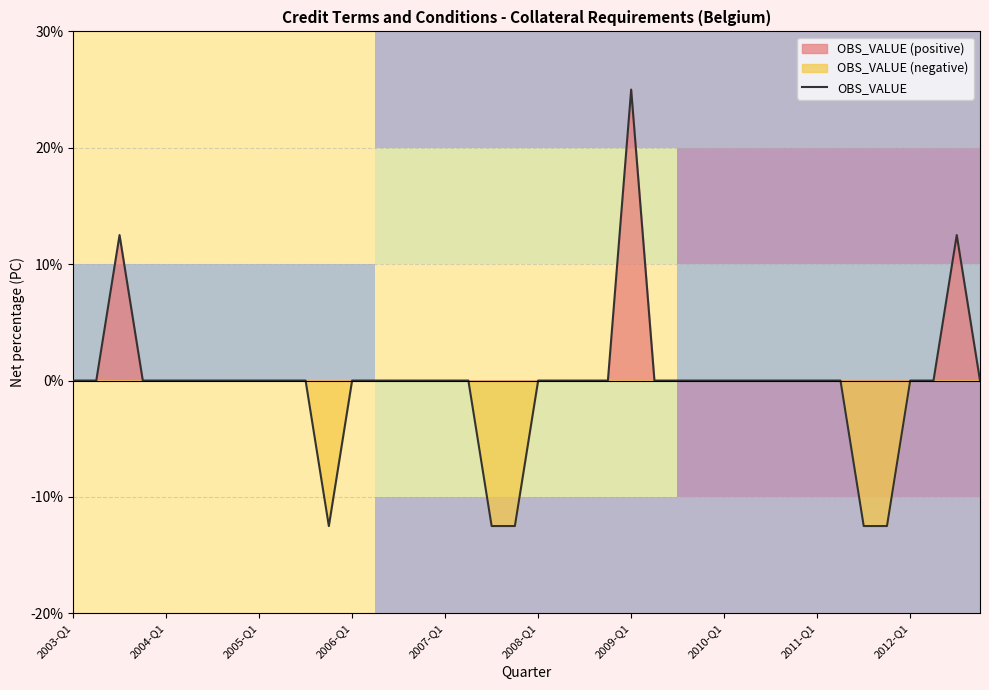

How many data points does each series have?

40